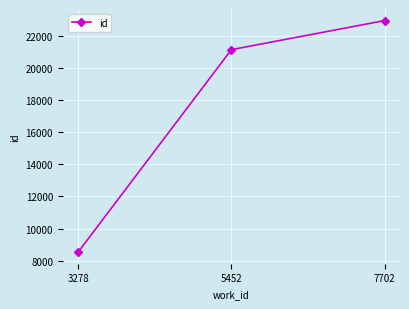

Approximately how many times larger is the value at 5452 compared to 3278?

2.5